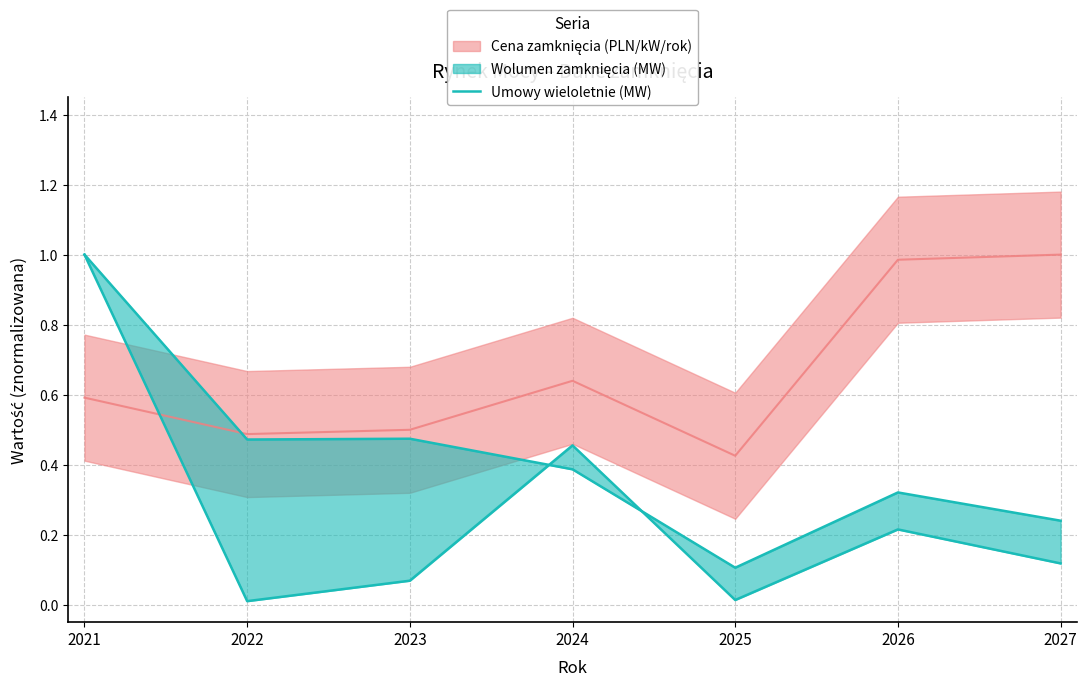

What is the difference between the maximum and second lowest values?

1.0